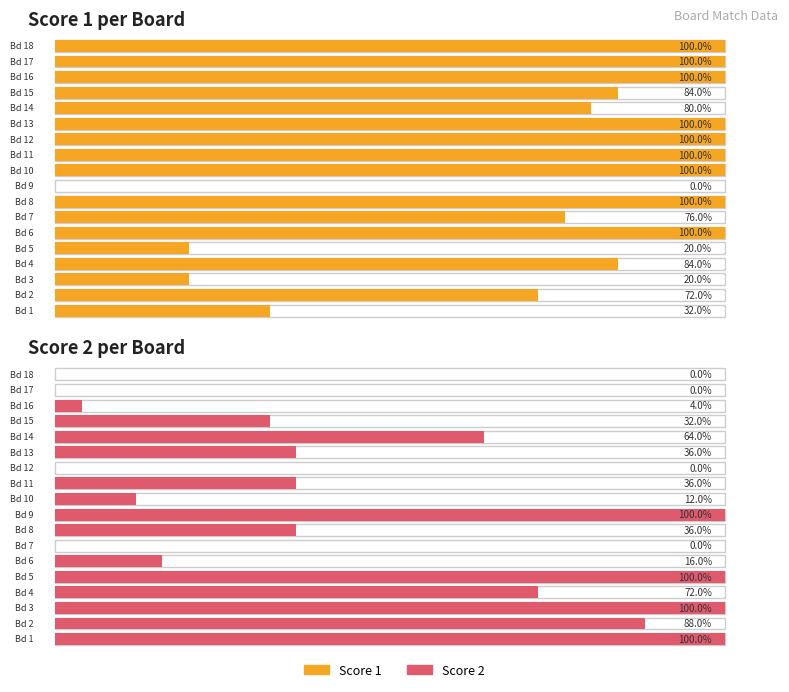

Reading left to right, list all the values displayed in this chart.

Score 1: 1=8	2=18	3=5	4=21	5=5	6=25	7=19	8=25	9=0	10=25	11=25	12=25	13=25	14=20	15=21	16=25	17=25	18=25
Score 2: 1=25	2=22	3=25	4=18	5=25	6=4	7=0	8=9	9=25	10=3	11=9	12=0	13=9	14=16	15=8	16=1	17=0	18=0